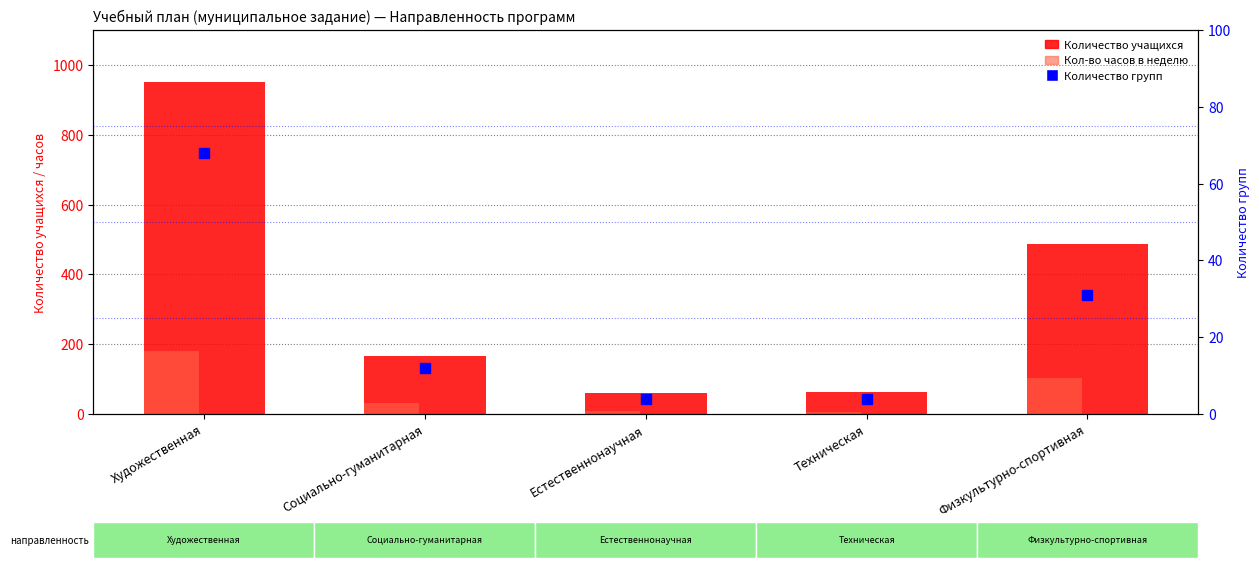

What is the total value across all series at Естественнонаучная?

73